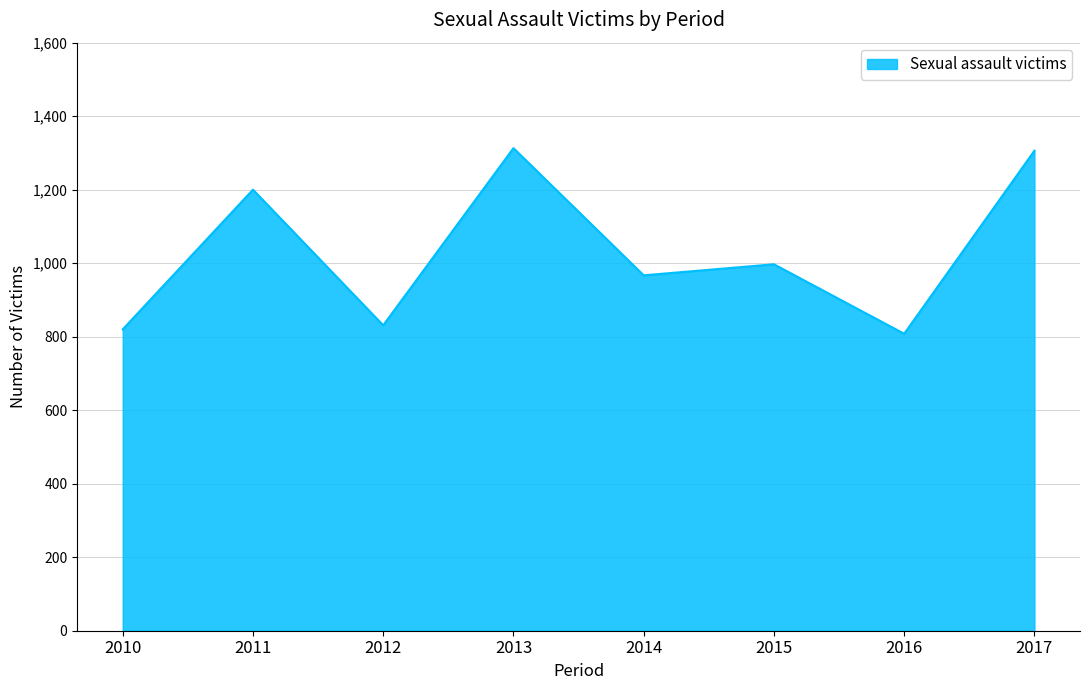

At which label does the data first exceed 997?

2011